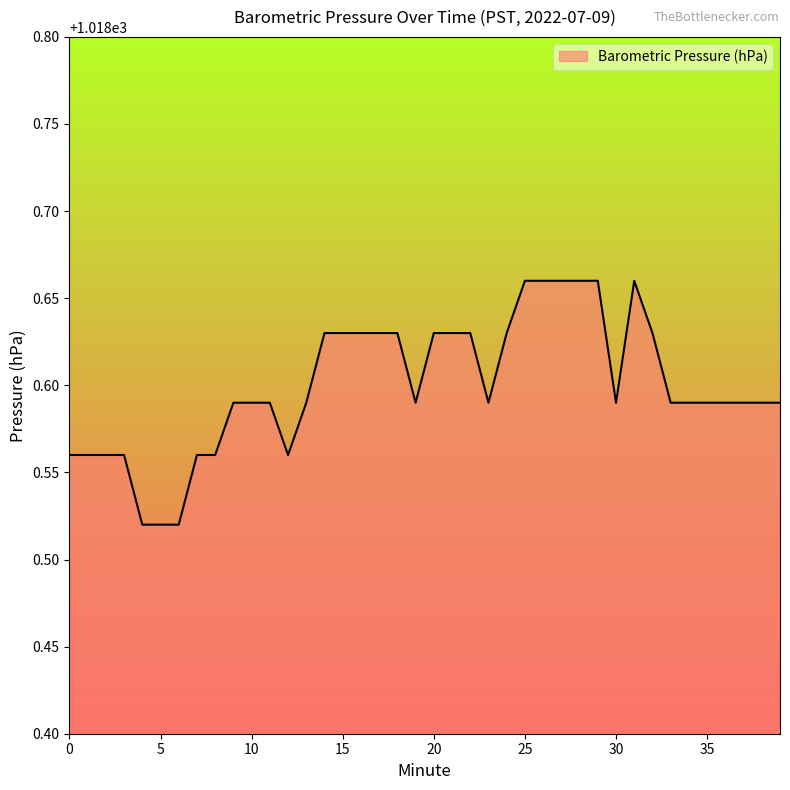

Reading left to right, list all the values displayed in this chart.

1018.6	1018.6	1018.6	1018.6	1018.5	1018.5	1018.5	1018.6	1018.6	1018.6	1018.6	1018.6	1018.6	1018.6	1018.6	1018.6	1018.6	1018.6	1018.6	1018.6	1018.6	1018.6	1018.6	1018.6	1018.6	1018.7	1018.7	1018.7	1018.7	1018.7	1018.6	1018.7	1018.6	1018.6	1018.6	1018.6	1018.6	1018.6	1018.6	1018.6